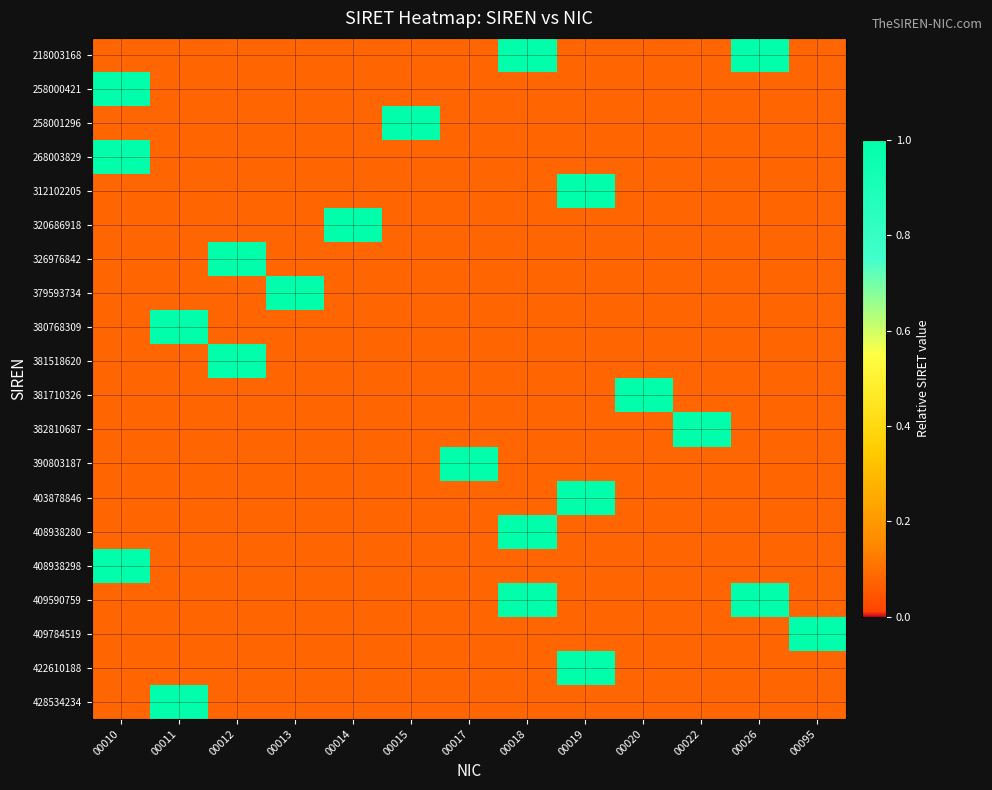

Between 00015 and 00013, which is larger?

00015